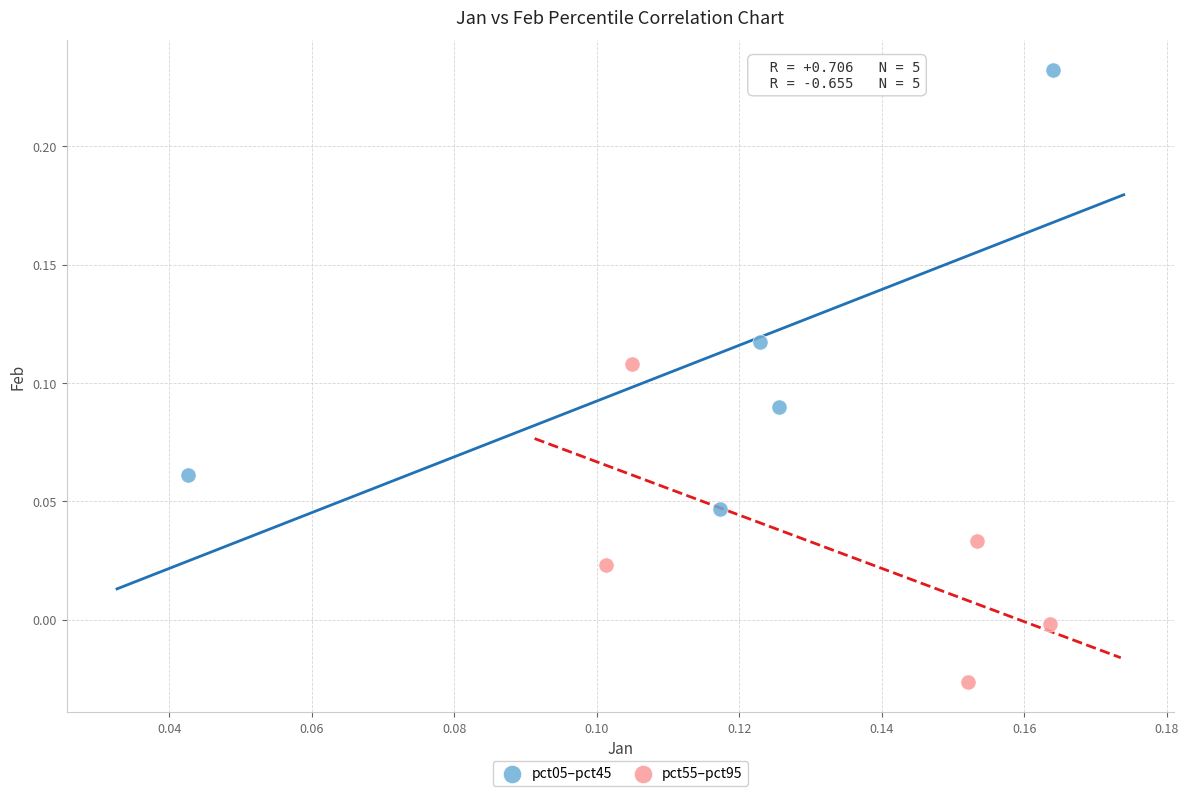

What are all the series names shown in the legend?

pct05–pct45, pct55–pct95